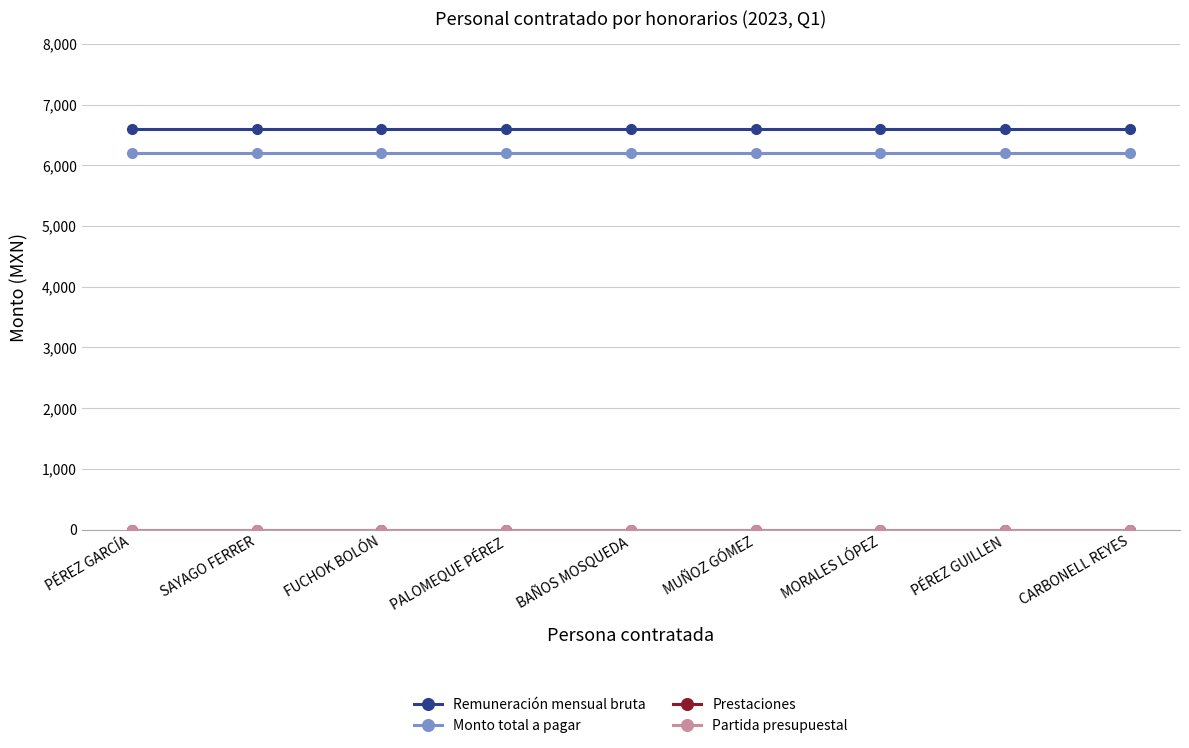

What is the maximum value for Monto total a pagar?

6203.2